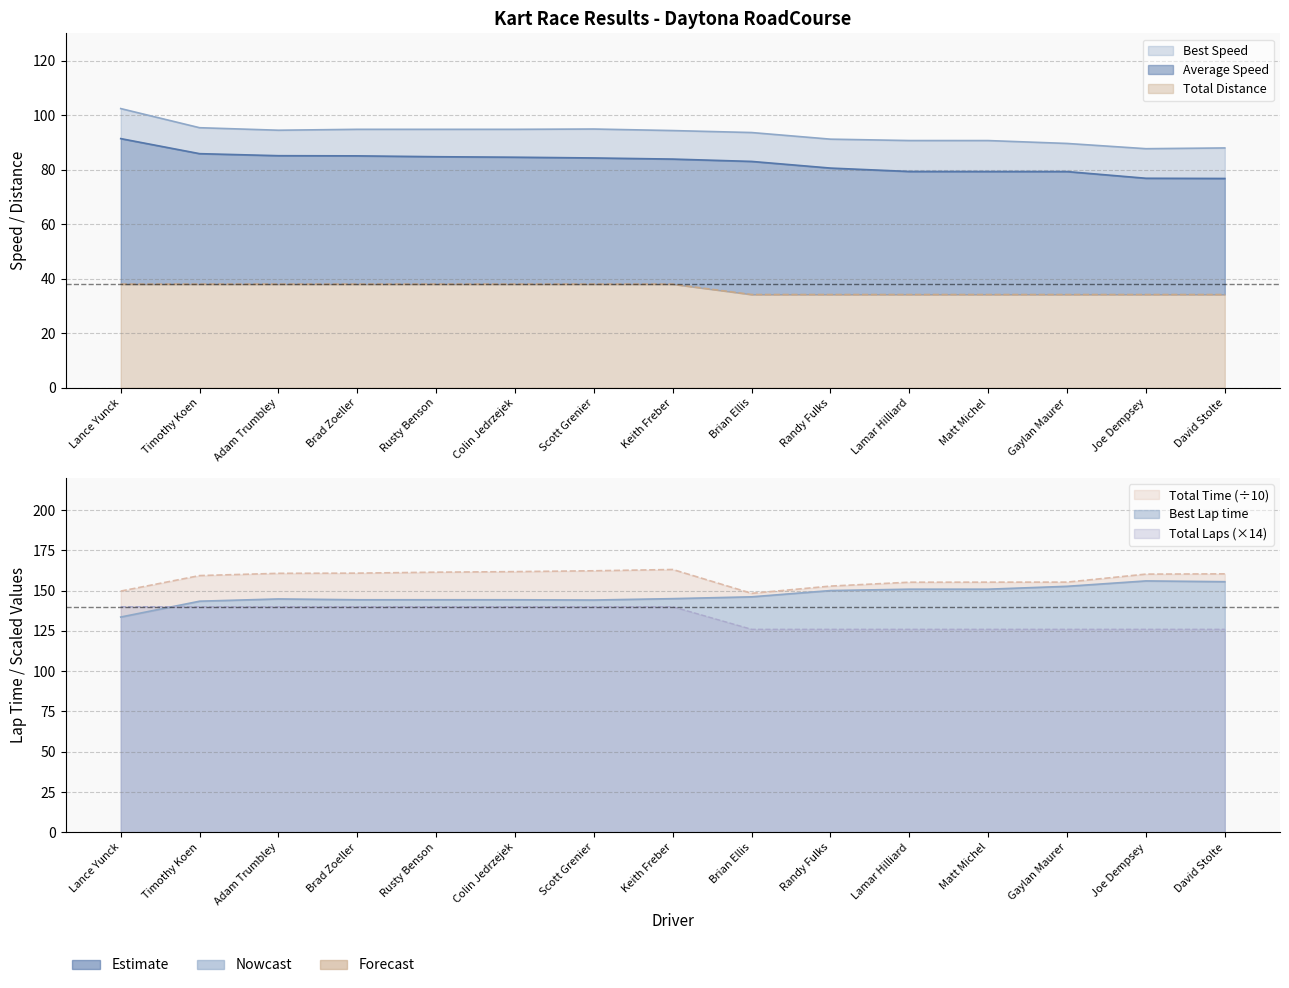

True or false: Total Laps has more than 2 points higher than both neighbors.

False